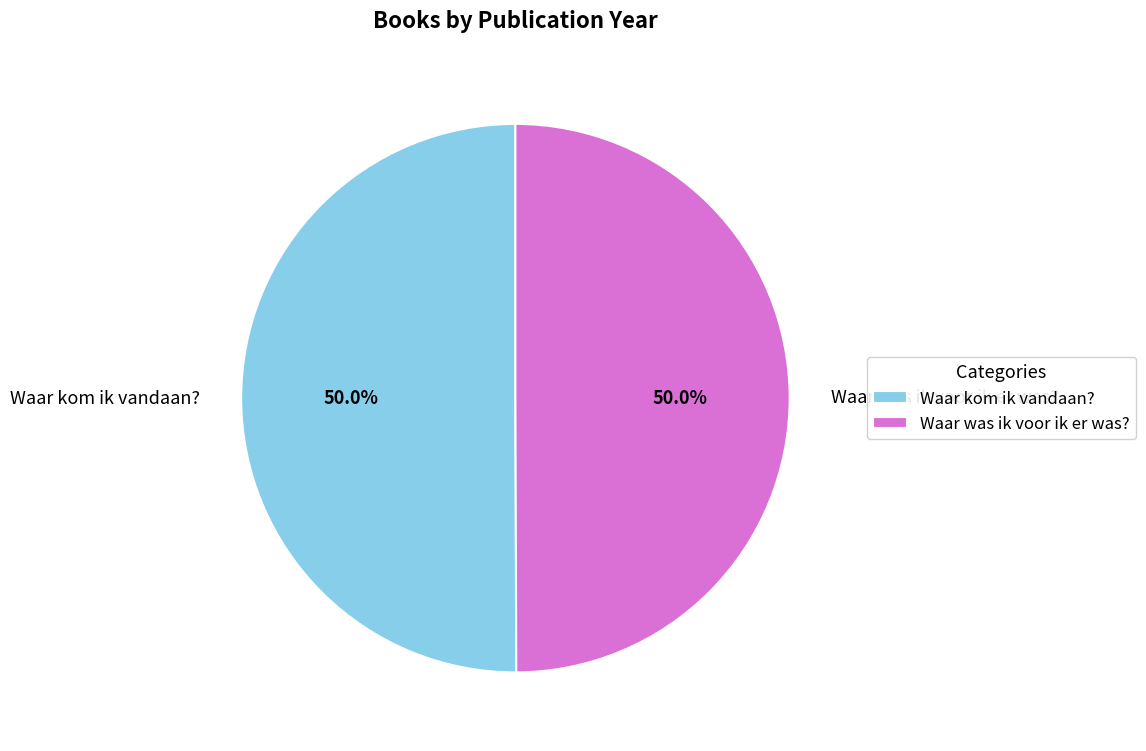

How much of the chart is everything except Waar was ik voor ik er was??

50.0%